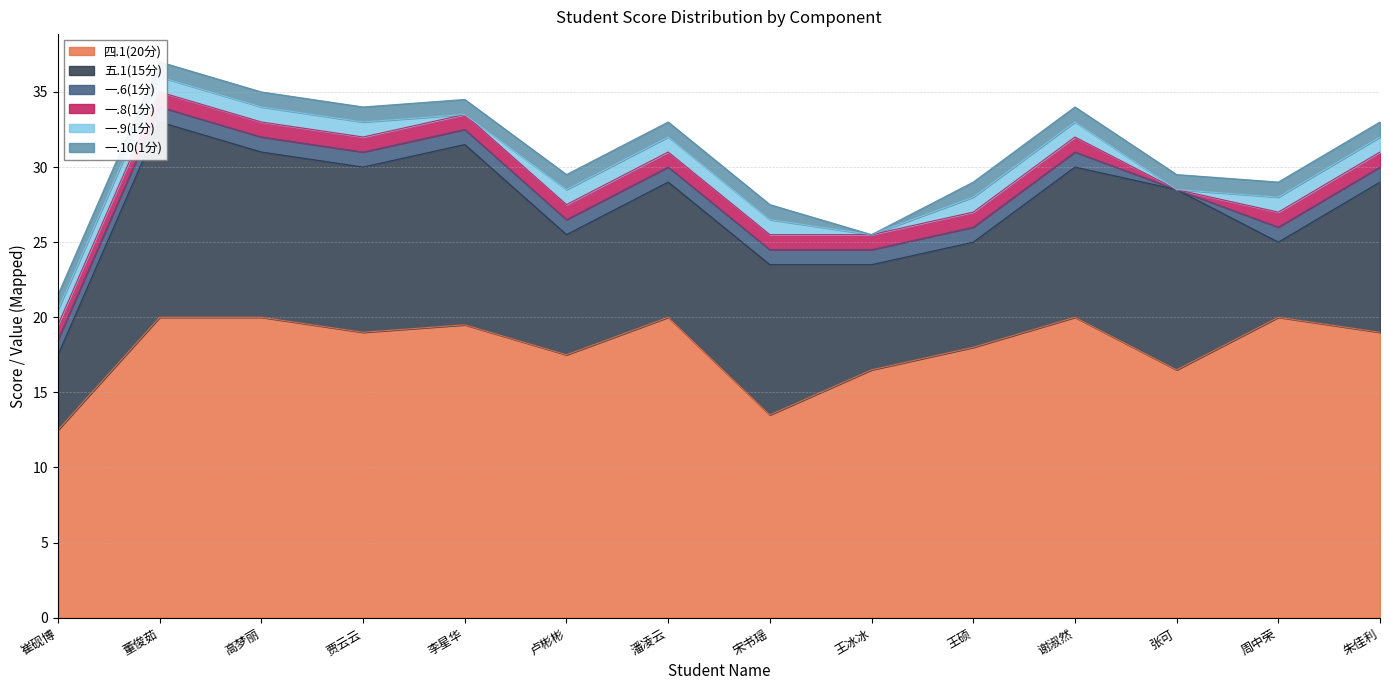

Reading left to right, list all the values displayed in this chart.

四.1(20分): 崔砚博=12.5	董俊茹=20.0	高梦丽=20.0	贾云云=19.0	李星华=19.5	卢彬彬=17.5	潘凌云=20.0	宋书瑶=13.5	王冰冰=16.5	王硕=18.0	谢淑然=20.0	张可=16.5	周中荣=20.0	朱佳利=19.0
五.1(15分): 崔砚博=5.0	董俊茹=13.0	高梦丽=11.0	贾云云=11.0	李星华=12.0	卢彬彬=8.0	潘凌云=9.0	宋书瑶=10.0	王冰冰=7.0	王硕=7.0	谢淑然=10.0	张可=12.0	周中荣=5.0	朱佳利=10.0
一.6(1分): 崔砚博=1.0	董俊茹=1.0	高梦丽=1.0	贾云云=1.0	李星华=1.0	卢彬彬=1.0	潘凌云=1.0	宋书瑶=1.0	王冰冰=1.0	王硕=1.0	谢淑然=1.0	张可=0.0	周中荣=1.0	朱佳利=1.0
一.8(1分): 崔砚博=1.0	董俊茹=1.0	高梦丽=1.0	贾云云=1.0	李星华=1.0	卢彬彬=1.0	潘凌云=1.0	宋书瑶=1.0	王冰冰=1.0	王硕=1.0	谢淑然=1.0	张可=0.0	周中荣=1.0	朱佳利=1.0
一.9(1分): 崔砚博=1.0	董俊茹=1.0	高梦丽=1.0	贾云云=1.0	李星华=0.0	卢彬彬=1.0	潘凌云=1.0	宋书瑶=1.0	王冰冰=0.0	王硕=1.0	谢淑然=1.0	张可=0.0	周中荣=1.0	朱佳利=1.0
一.10(1分): 崔砚博=1.0	董俊茹=1.0	高梦丽=1.0	贾云云=1.0	李星华=1.0	卢彬彬=1.0	潘凌云=1.0	宋书瑶=1.0	王冰冰=0.0	王硕=1.0	谢淑然=1.0	张可=1.0	周中荣=1.0	朱佳利=1.0